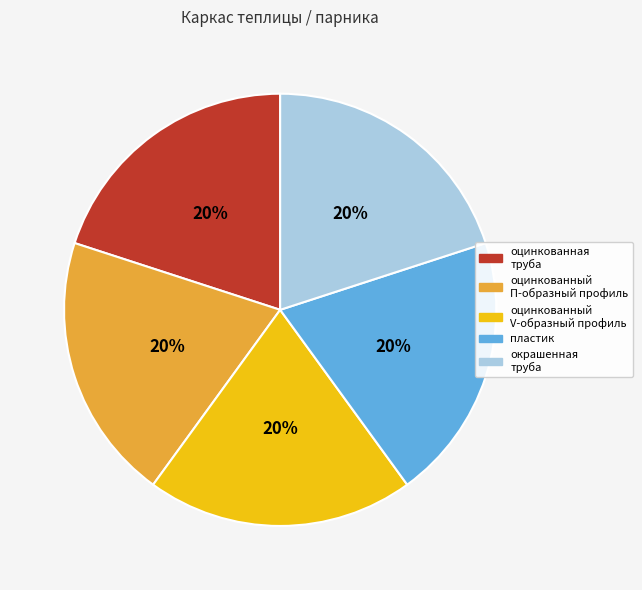

How many slices are in this pie chart?

5